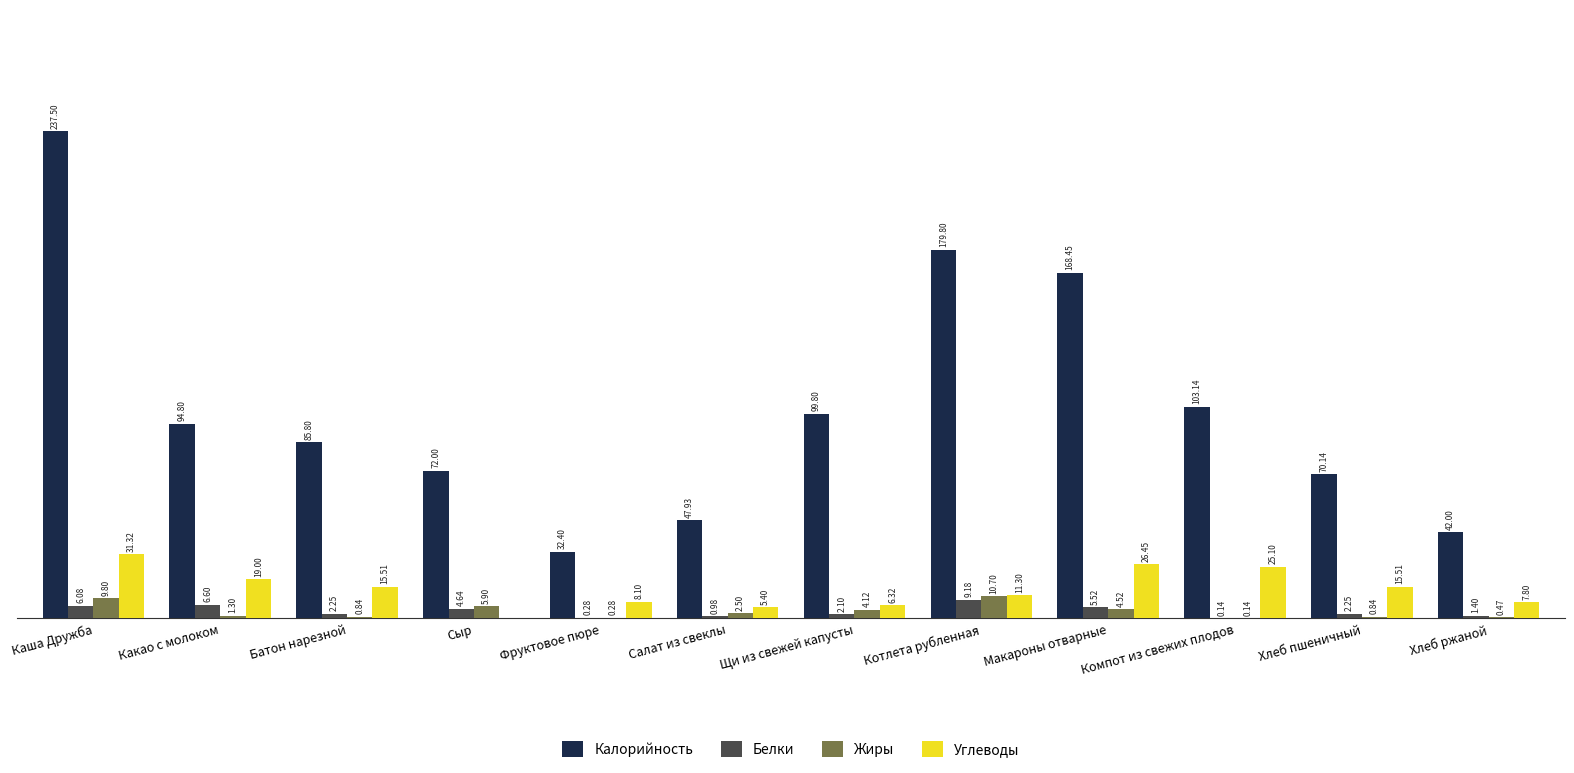

At which category is the sum across all series the highest?

Каша Дружба